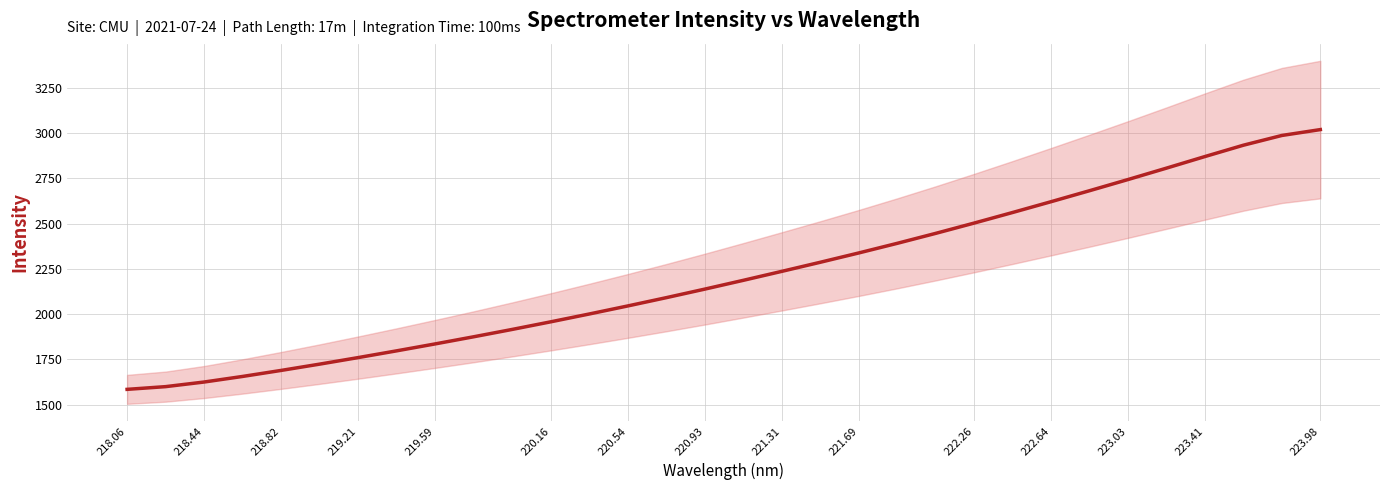

Reading left to right, list all the values displayed in this chart.

1584.4	1599.4	1625.0	1655.8	1689.1	1723.9	1760.0	1797.4	1835.7	1875.1	1915.7	1957.7	2001.0	2045.4	2091.2	2138.4	2186.9	2236.4	2286.7	2338.2	2391.3	2446.5	2503.4	2561.8	2621.5	2682.2	2743.9	2806.9	2871.0	2933.6	2987.4	3019.8